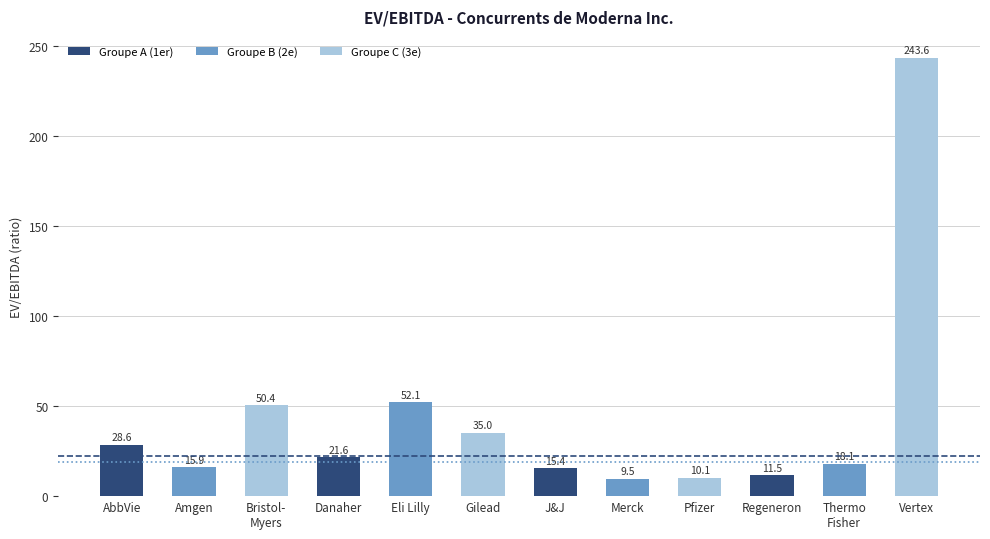

Read the value at Merck.

9.5